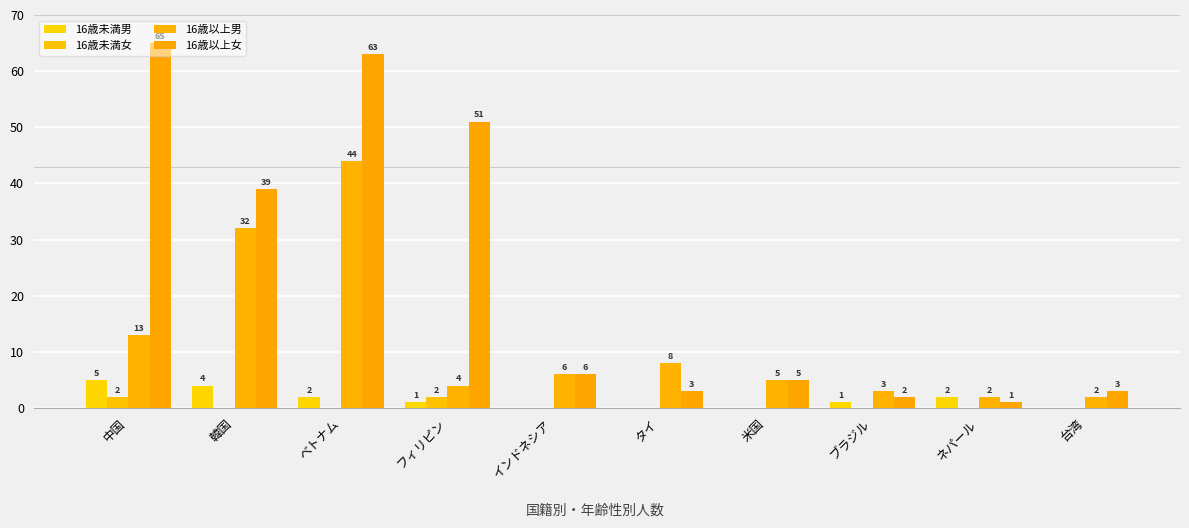

Which series has the largest total across all categories?

16歳以上女